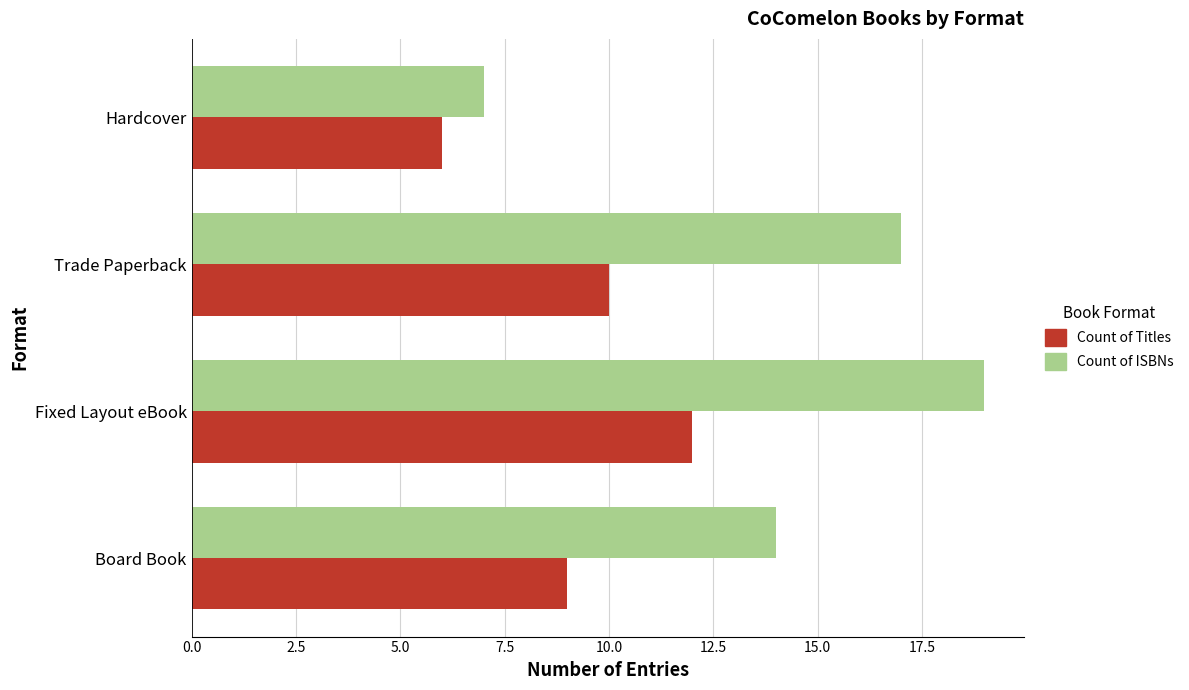

What value does the Count of ISBNs series have at Fixed Layout eBook, to the nearest 5?

20